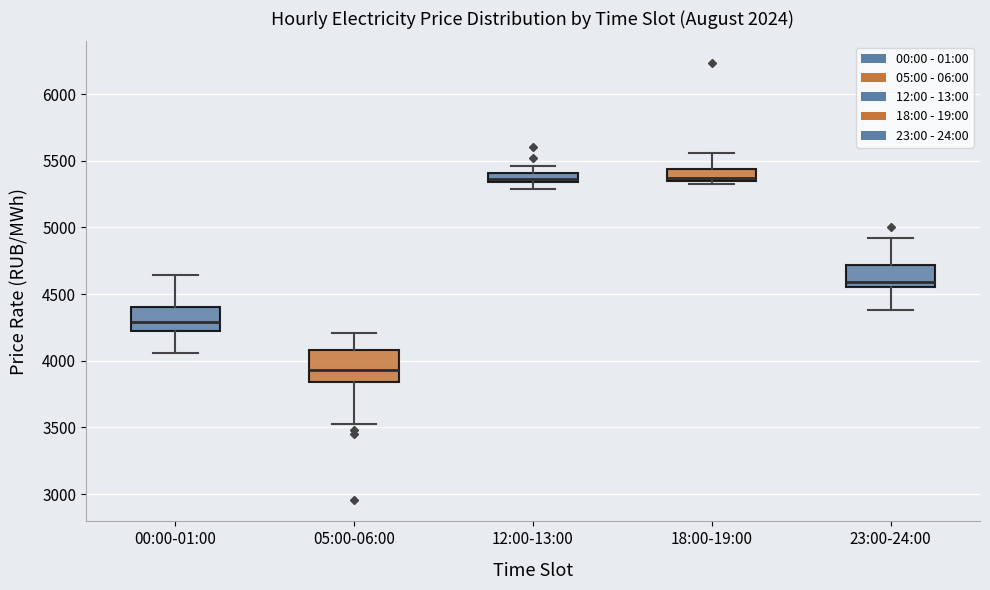

Where does the median line of the box for 05:00-06:00 sit on the y-axis? The values are not printed on the chart, so give them approximately, as read against the axis.

3950